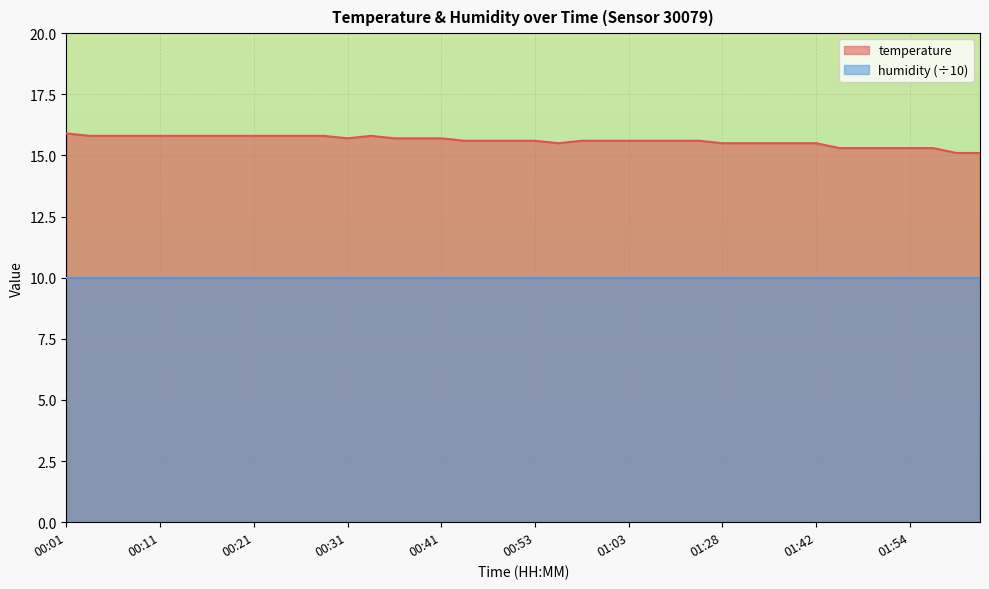

Which label corresponds to the largest value in the chart?

00:01